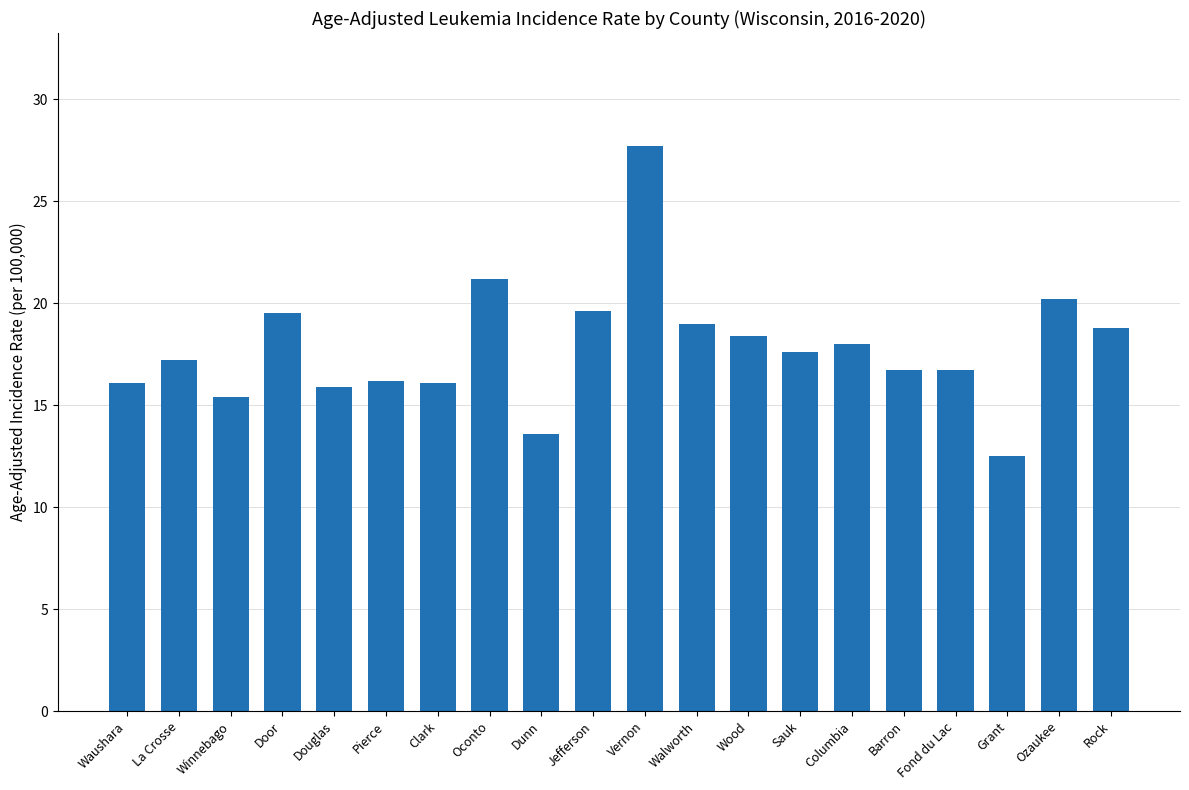

How many bars are there in total?

20